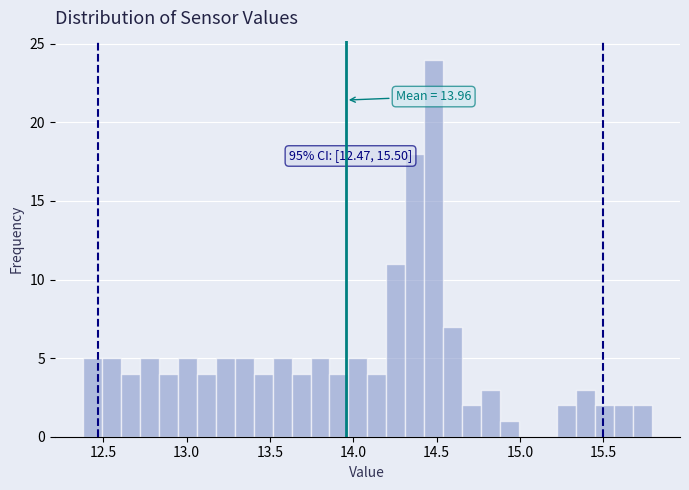

Around what value on the x-axis is the tallest bar? Give the approximate position of its centre, as read against the axis.

14.50